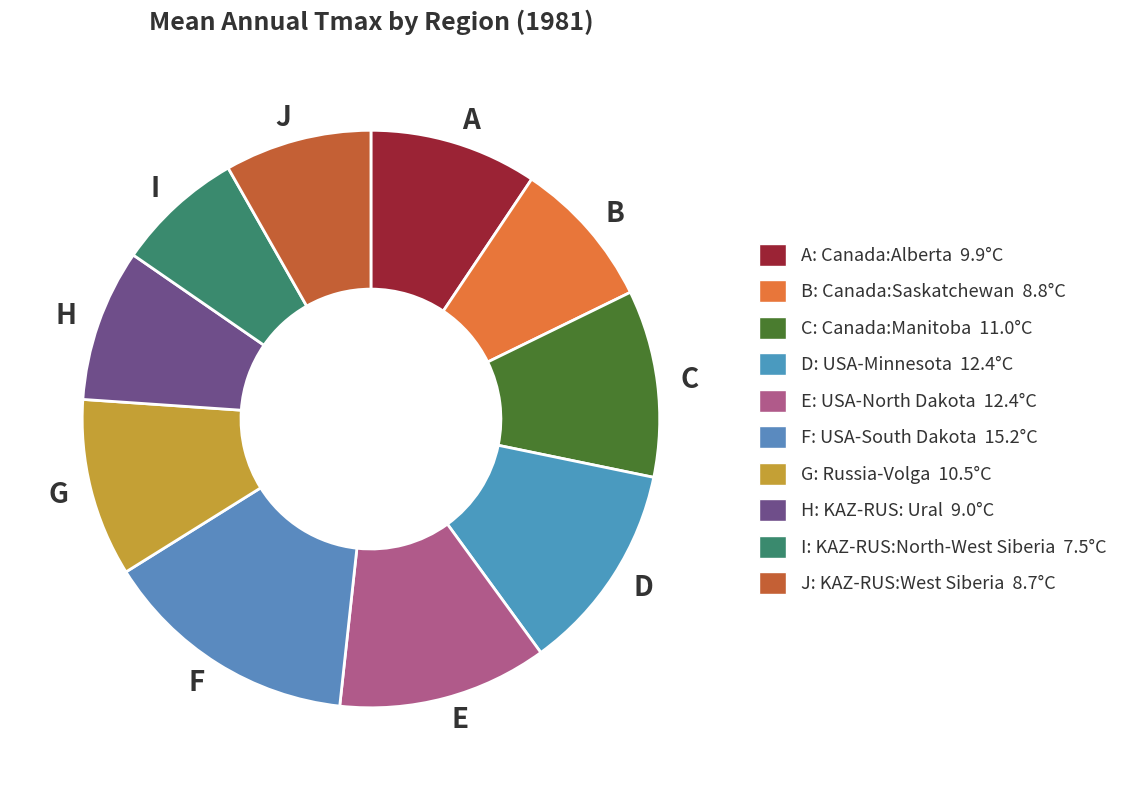

How many segments does this pie chart have?

10